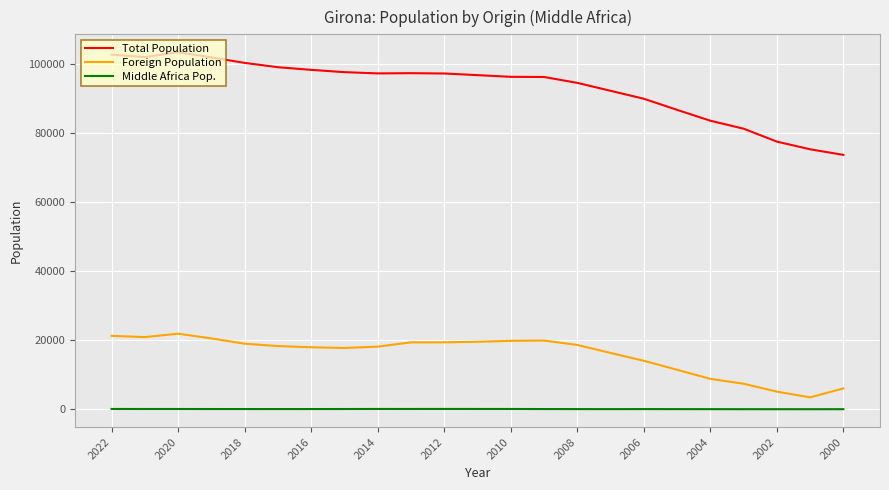

Which series has the widest spread of values?

Total Population